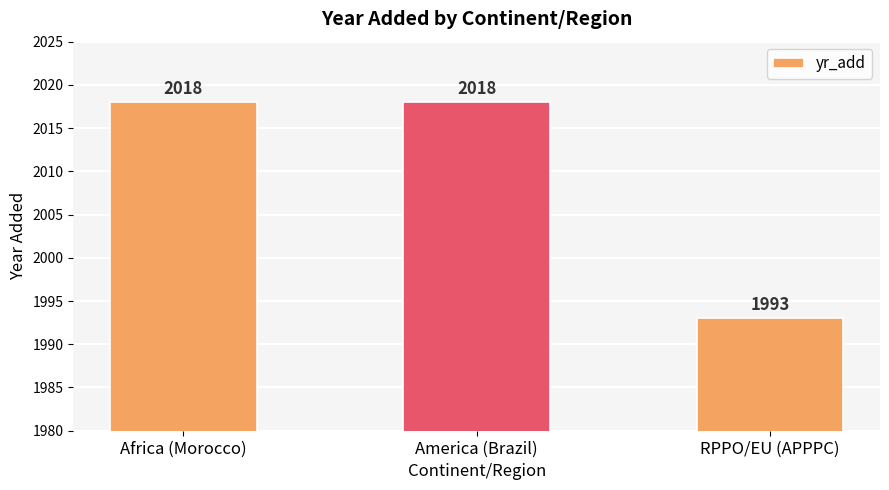

How many values are between 1993 and 2018?

3